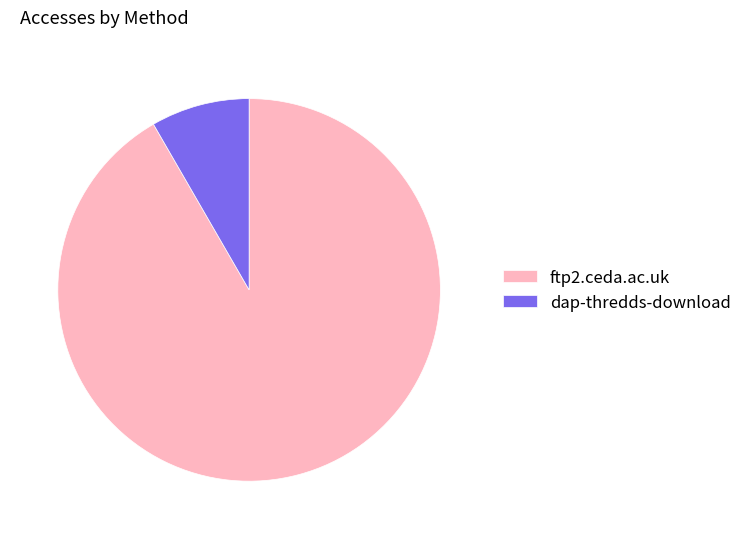

How many slices are in this pie chart?

2